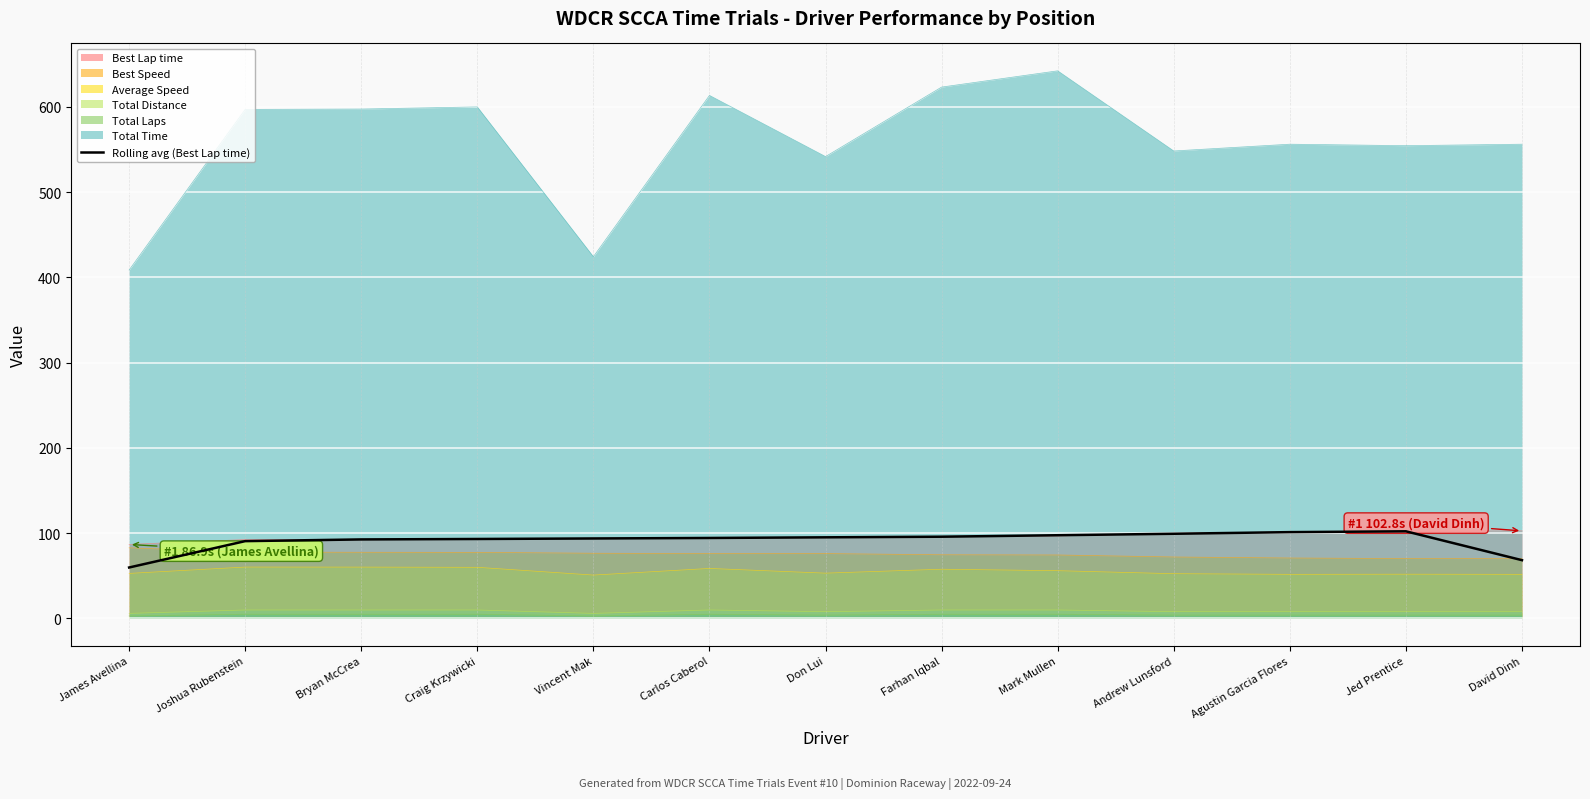

At which label is the value closest to 81?

Joshua Rubenstein